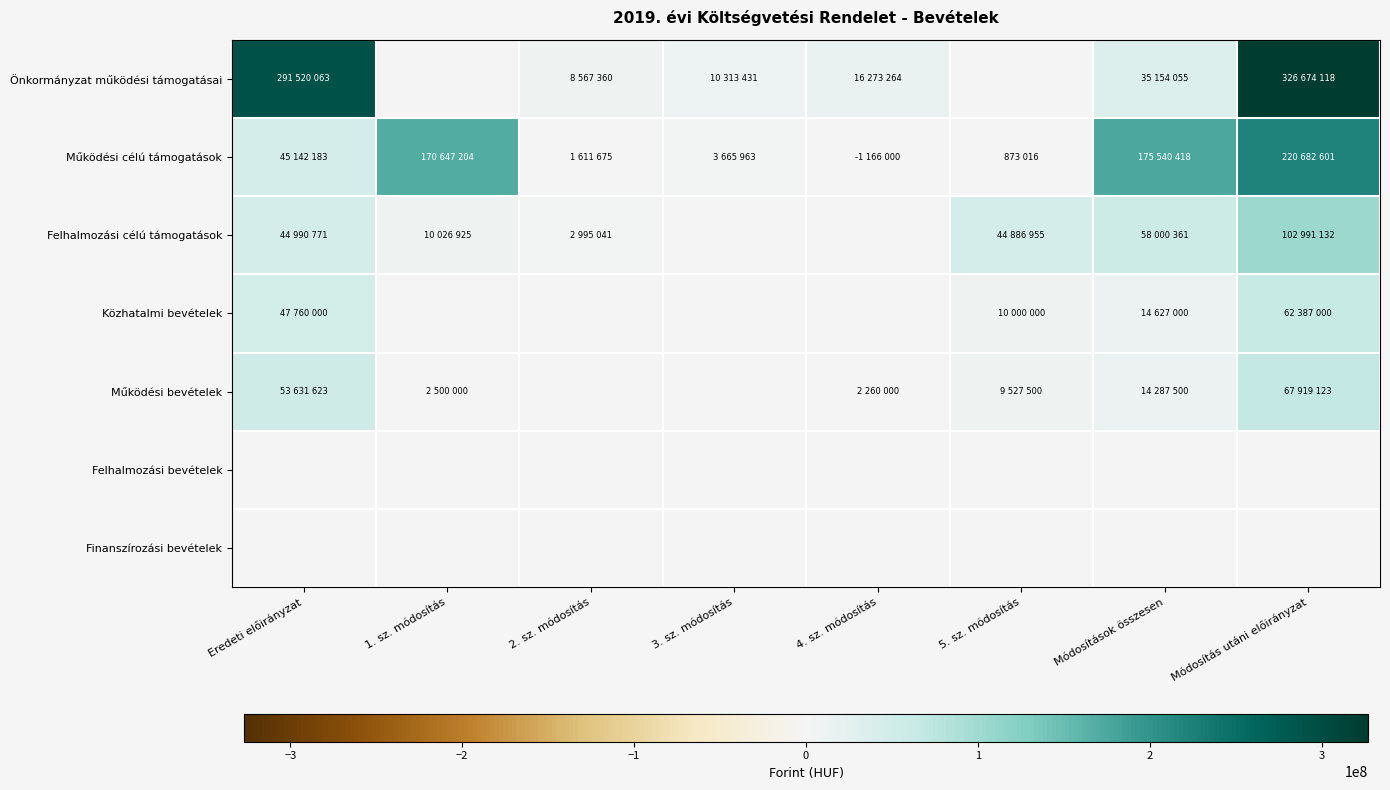

What is the maximum value shown in the chart?

326674118